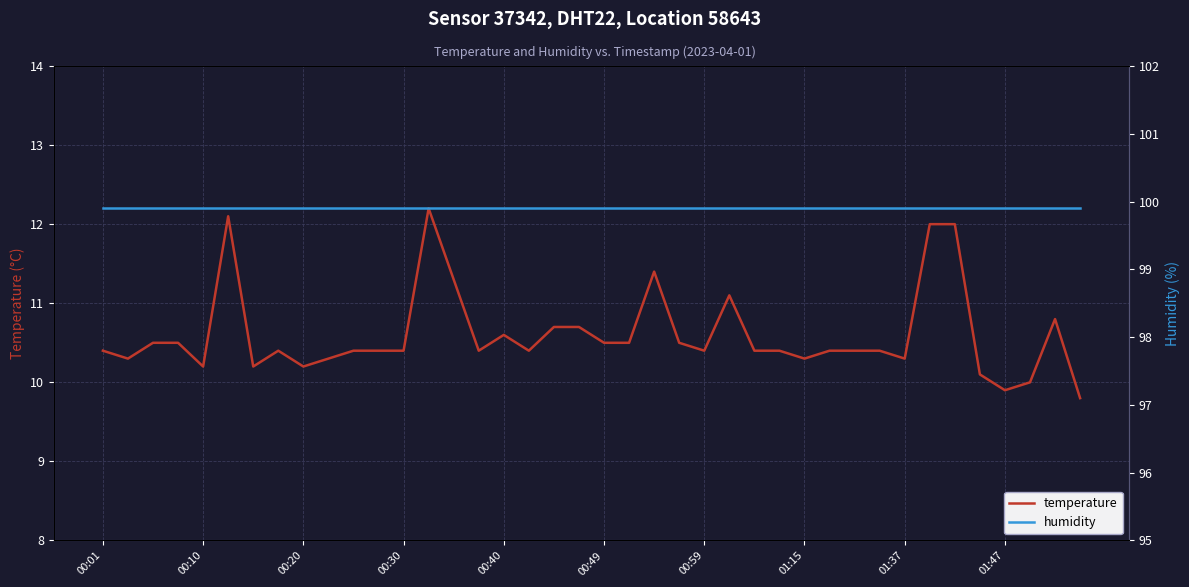

The temperature series shows 19.5 at 22. True or false?

False